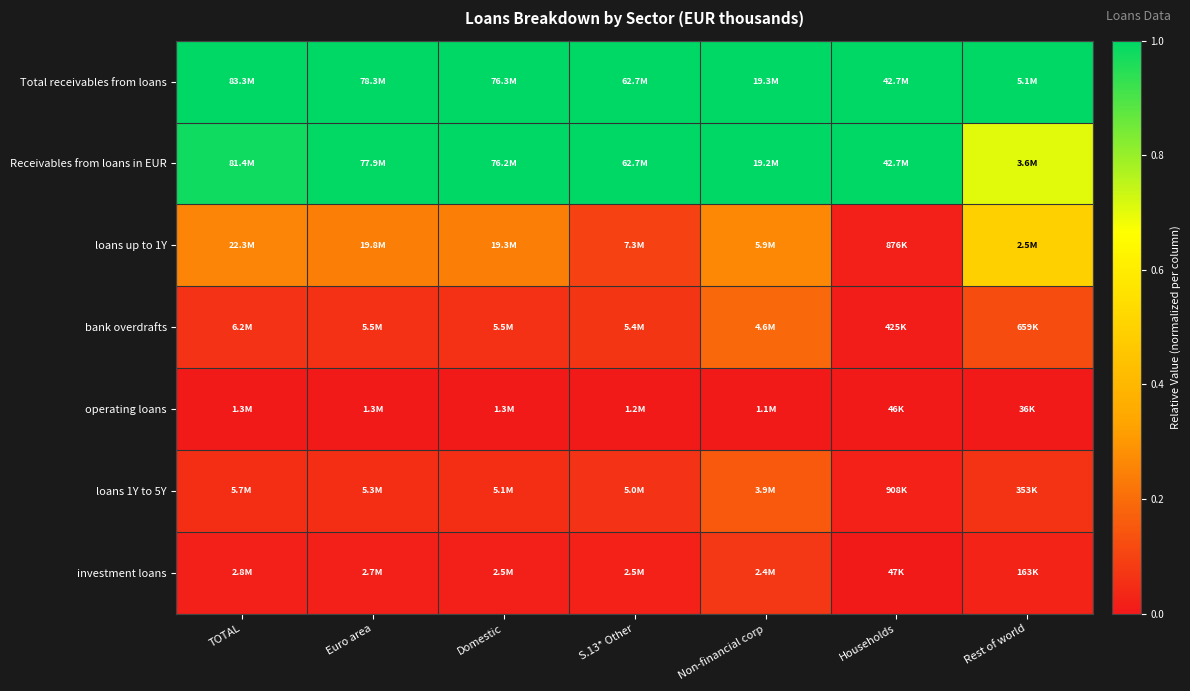

Which has a higher value, TOTAL or Households?

TOTAL